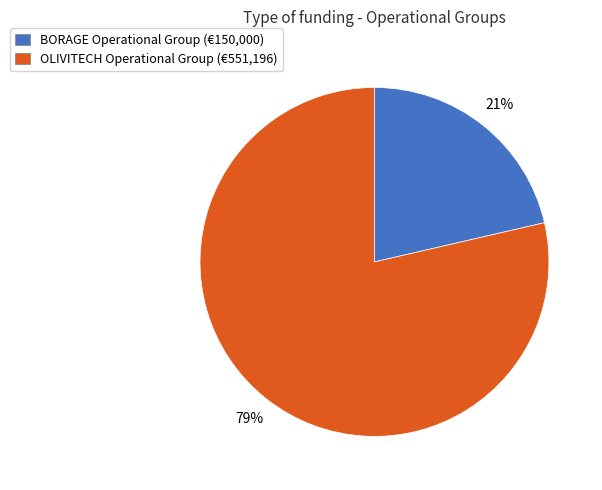

Do BORAGE Operational Group (€150,000) and OLIVITECH Operational Group (€551,196) together represent more than half of the pie?

Yes